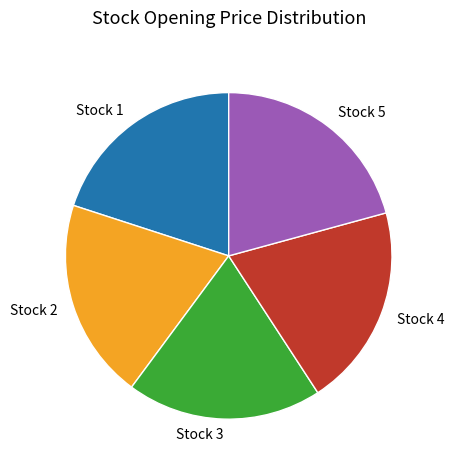

Is there a majority slice in this chart?

No